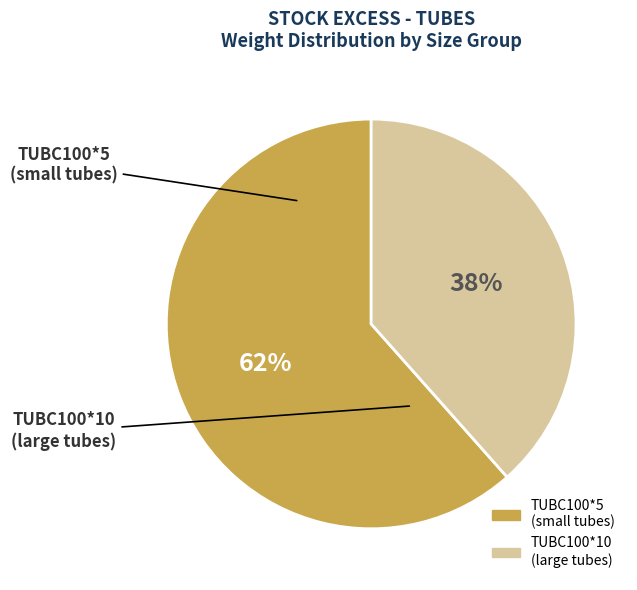

Is there any slice that represents more than half of the pie?

Yes